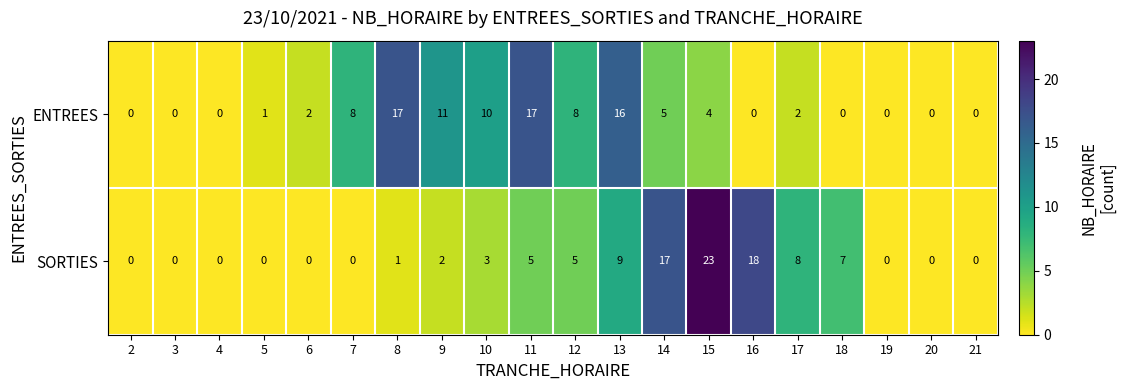

At how many categories does at least one series exceed 20?

1